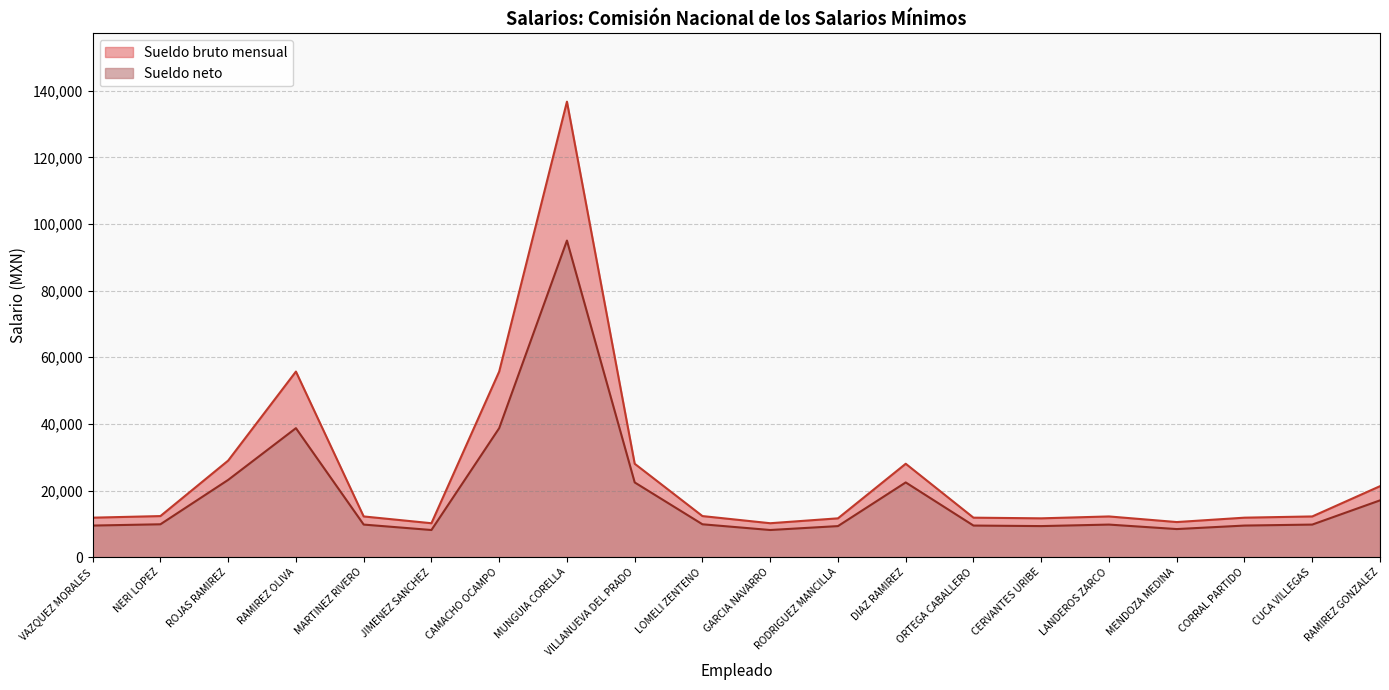

What is the value of the Sueldo neto point at the 9th from the left?

22426.4